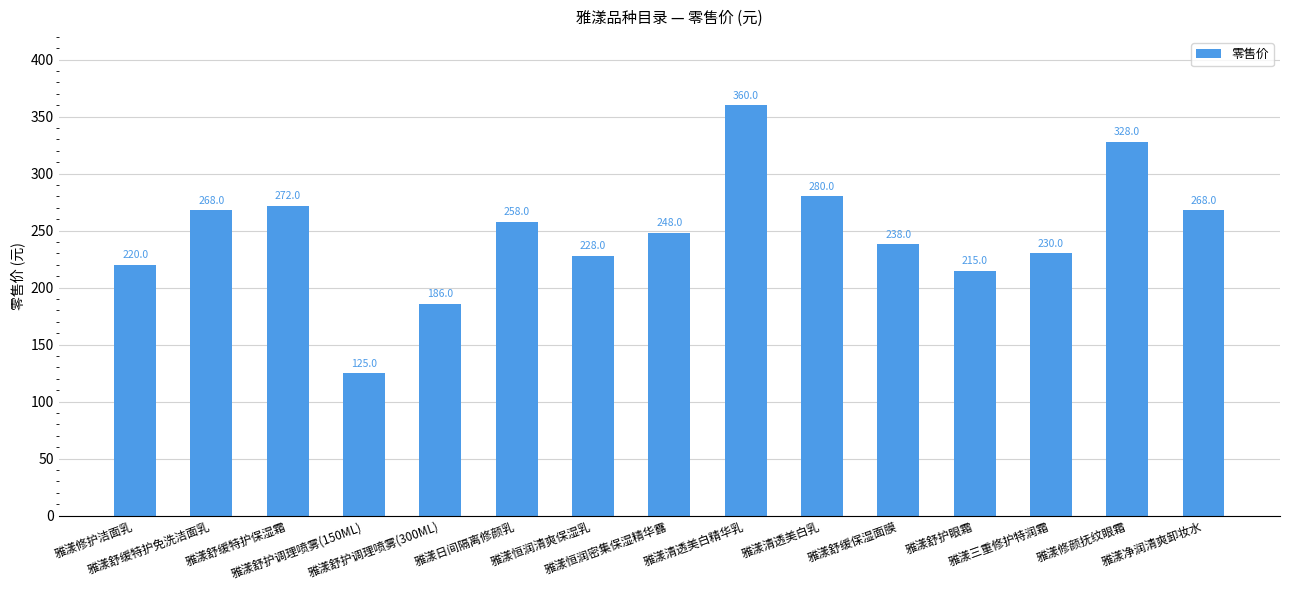

What is the value of the 12th bar from the left?

215